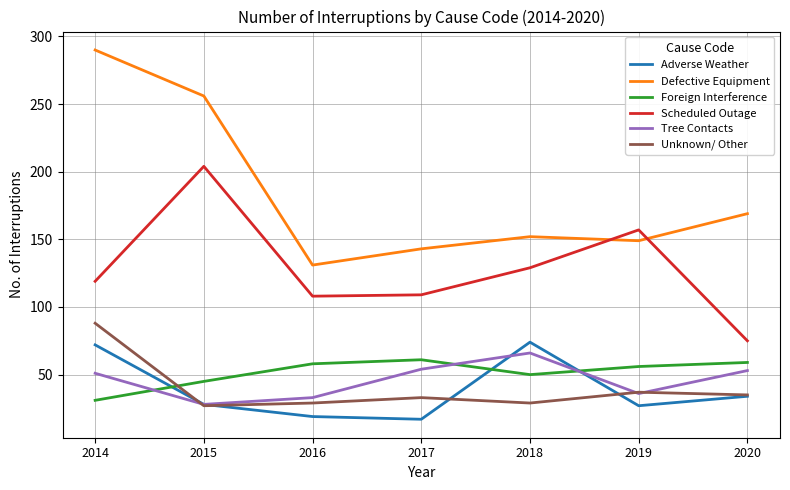

What is the difference between the maximum and minimum values in the Foreign Interference series?

30